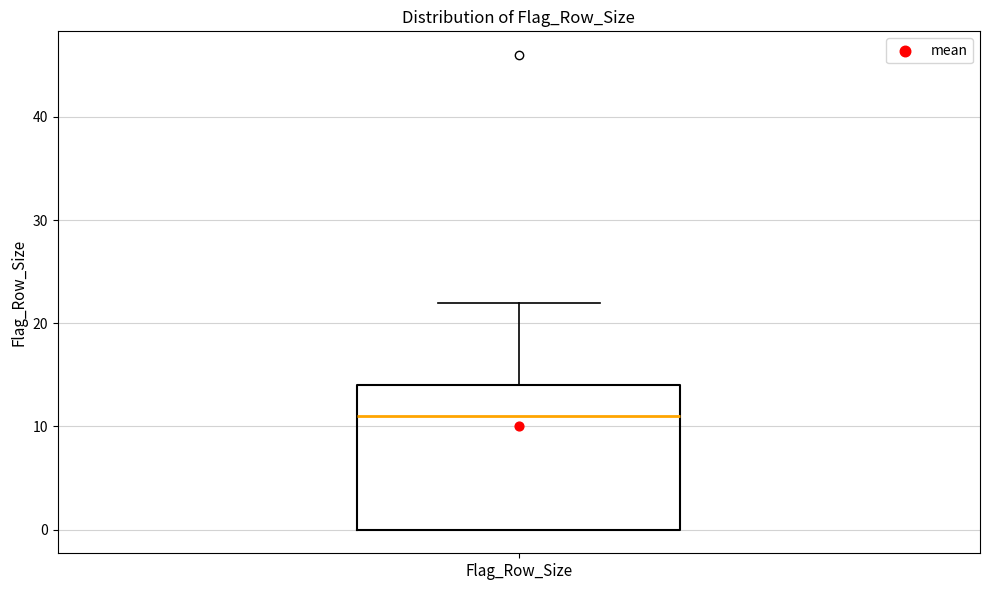

Where does the upper whisker of the box for Flag_Row_Size end on the y-axis? The values are not printed on the chart, so give them approximately, as read against the axis.

22